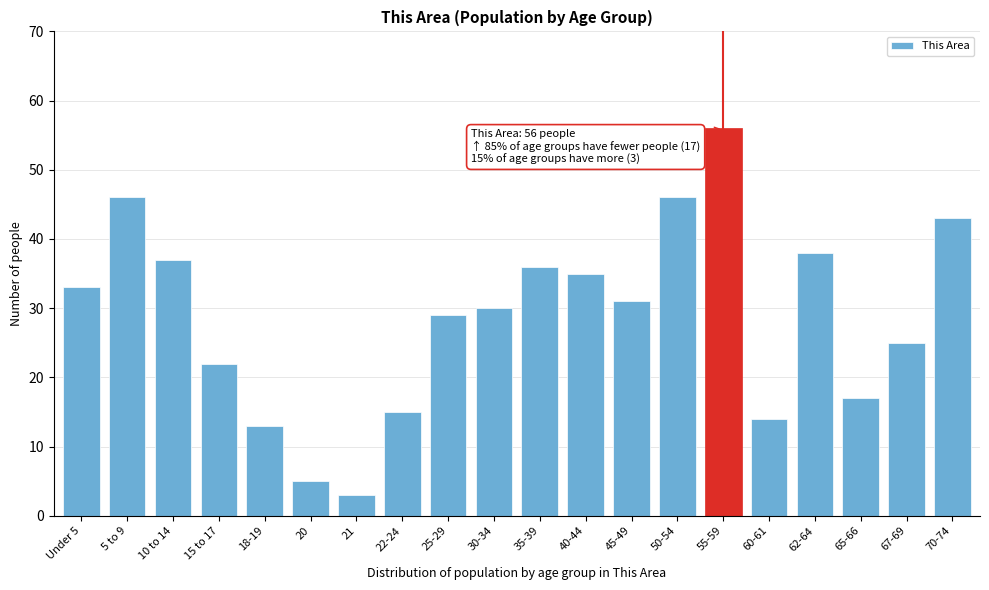

Reading right to left, extract all data points from this chart.

70-74=43	67-69=25	65-66=17	62-64=38	60-61=14	55-59=56	50-54=46	45-49=31	40-44=35	35-39=36	30-34=30	25-29=29	22-24=15	21=3	20=5	18-19=13	15 to 17=22	10 to 14=37	5 to 9=46	Under 5=33